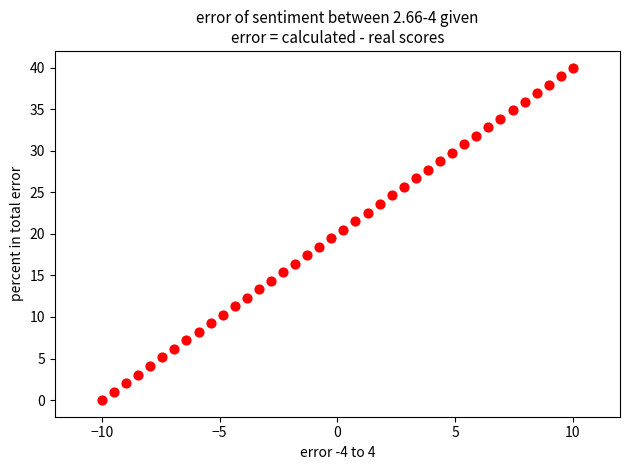

What is the range of X values (max minus min)?

20.0